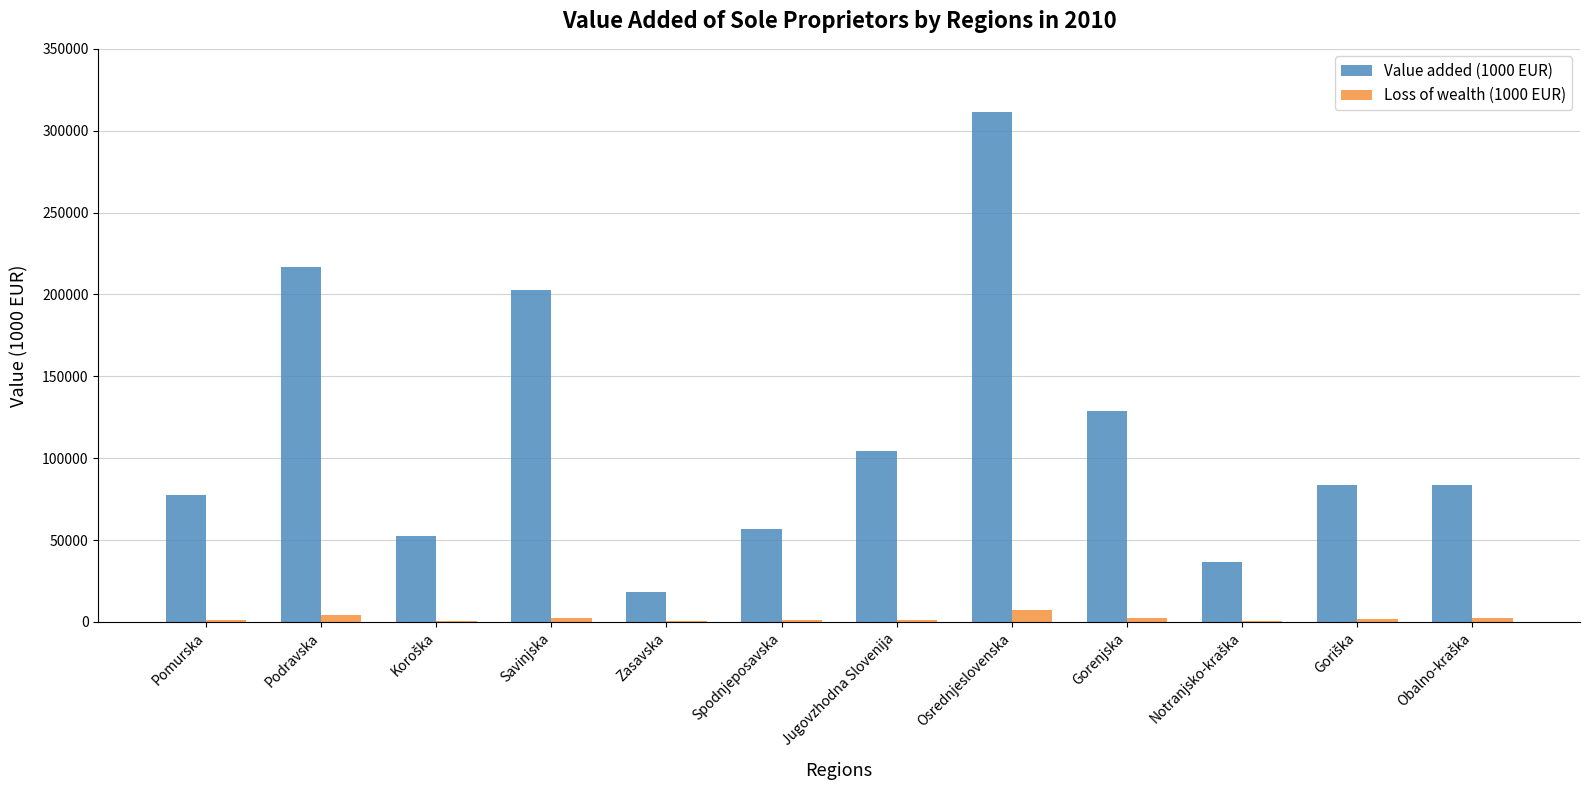

What are all the series names shown in the legend?

Value added (1000 EUR), Loss of wealth (1000 EUR)